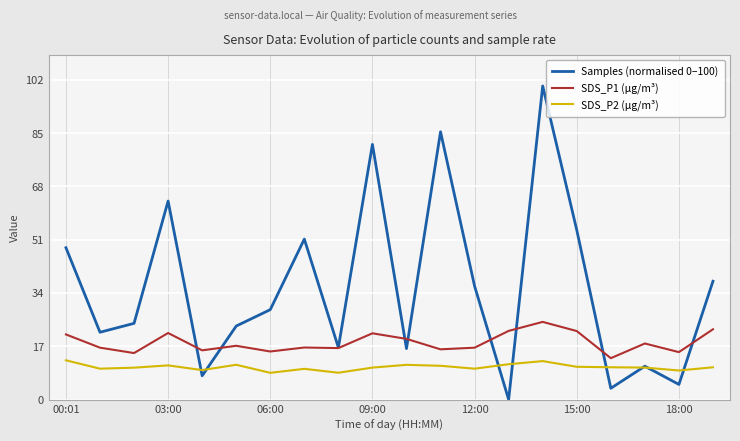

Which series has the largest total across all categories?

Samples (normalised 0–100)